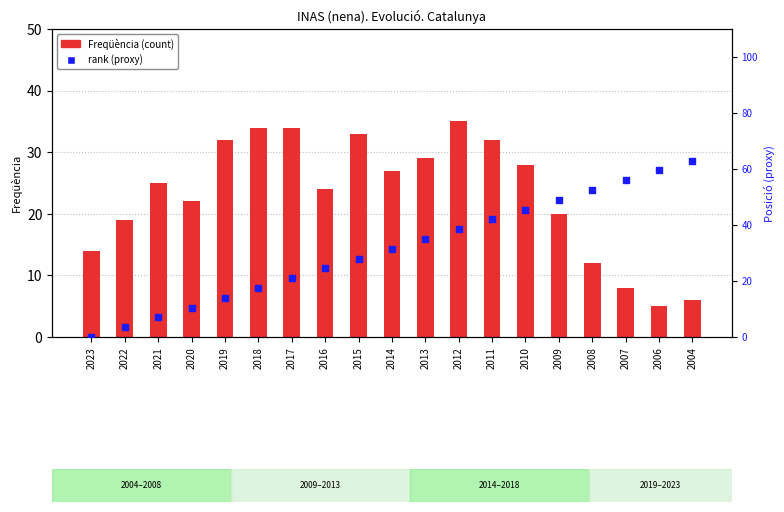

Is the value of rank (percentile proxy) at 2004 greater than the value of Freqüència (count) at 2018?

Yes